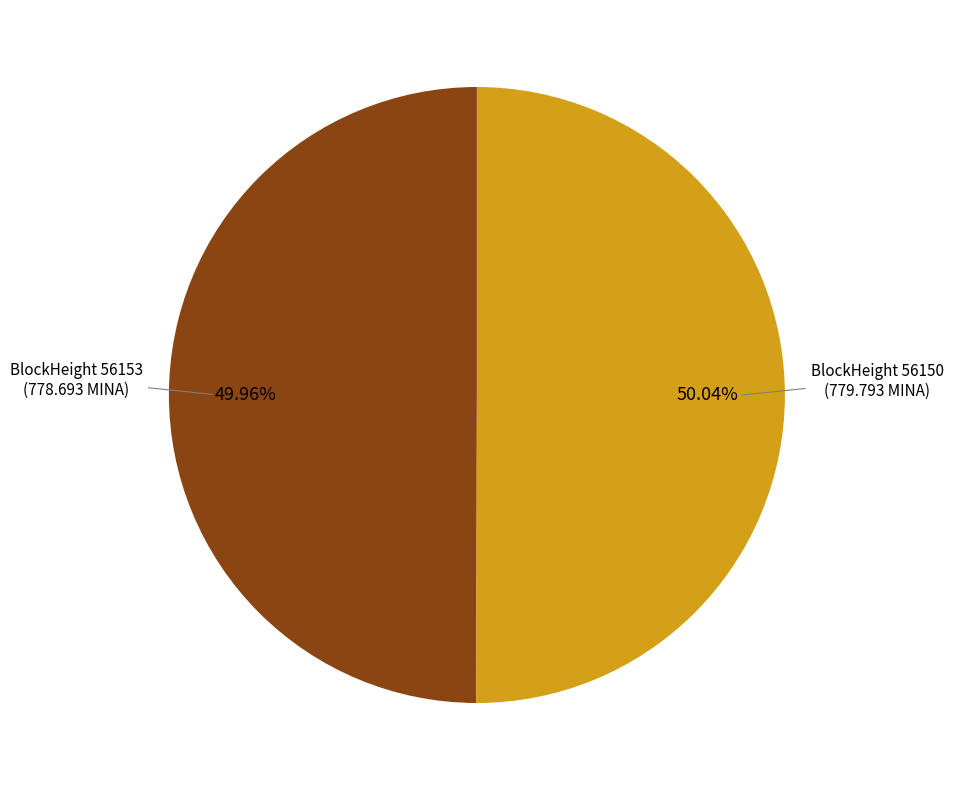

Is there any slice that represents more than half of the pie?

Yes